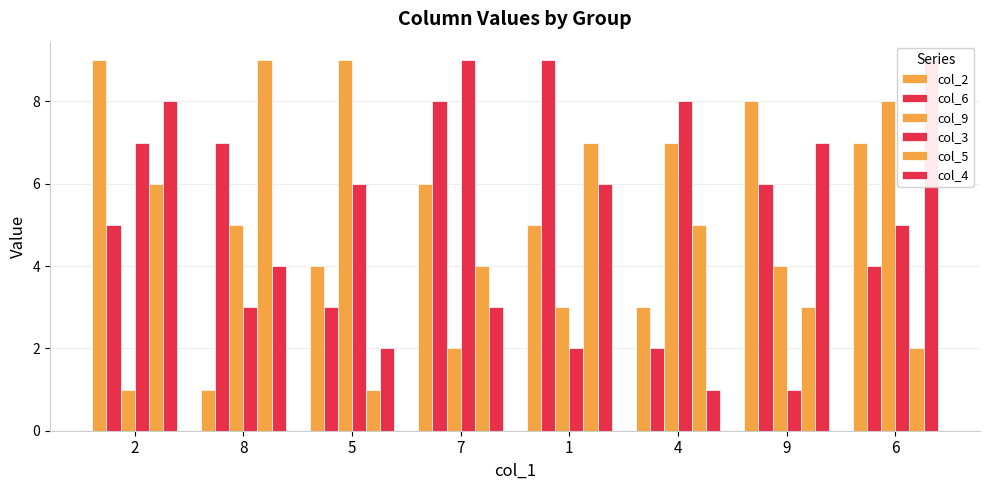

Rank the series by their maximum value, from lowest to highest.

col_2, col_6, col_9, col_3, col_5, col_4